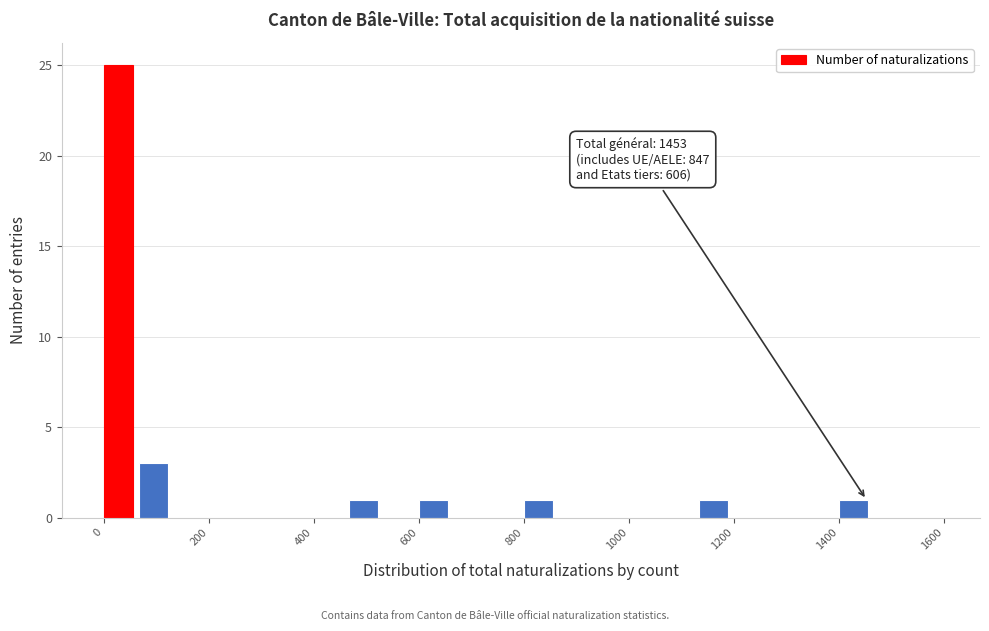

Around what value on the x-axis is the tallest bar? Give the approximate position of its centre, as read against the axis.

20